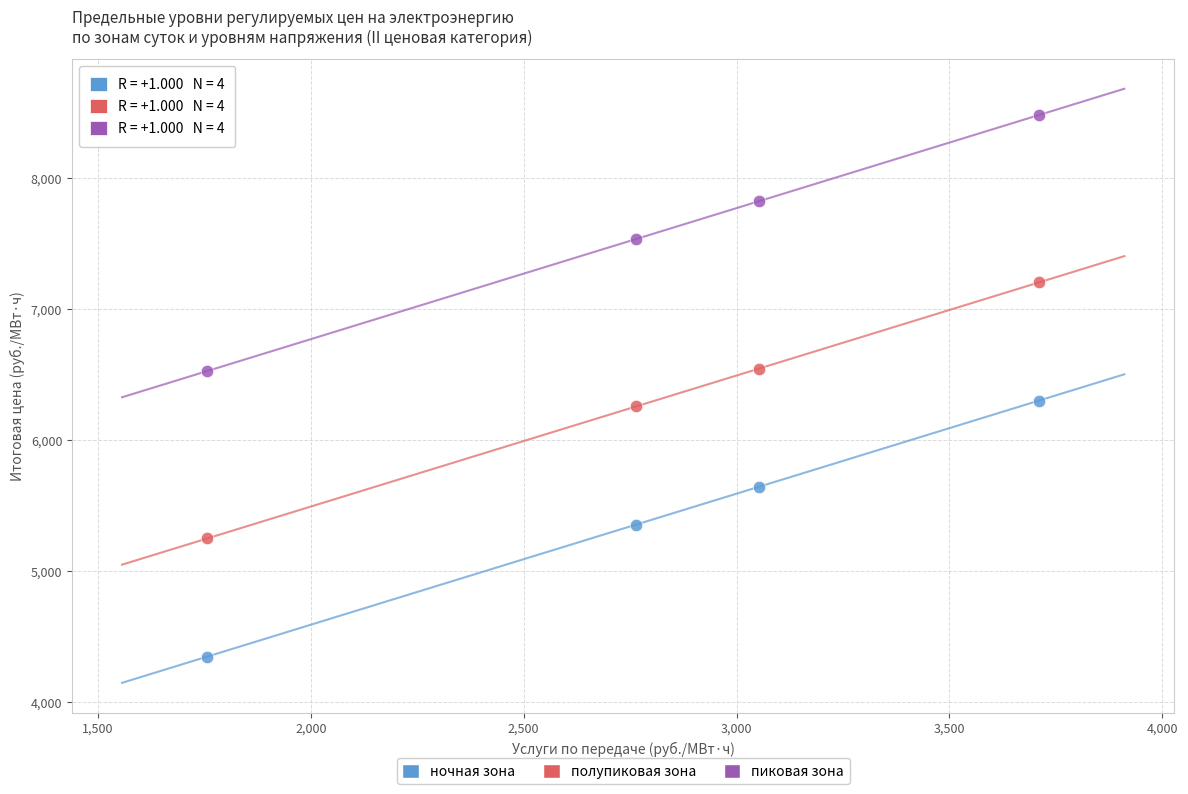

What are all the series names shown in the legend?

ночная зона, полупиковая зона, пиковая зона